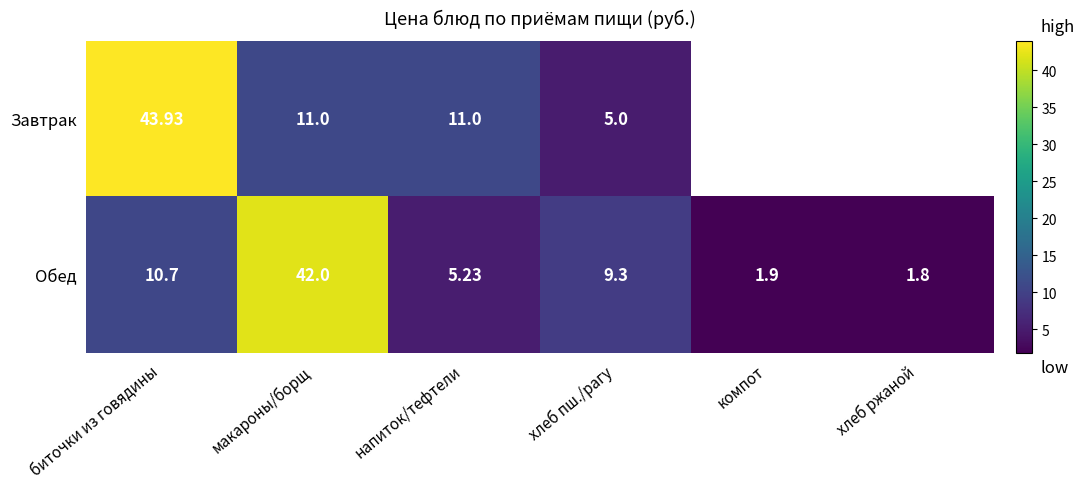

The value of Обед at биточки из говядины is 10.7. True or false?

True